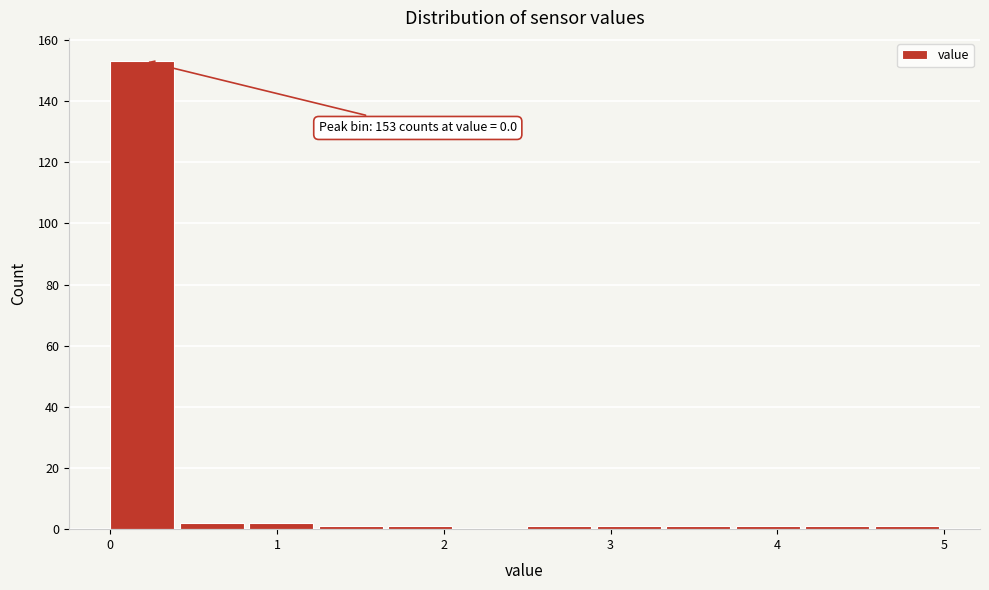

Which range on the x-axis has the tallest bar?

0.0 to 0.4